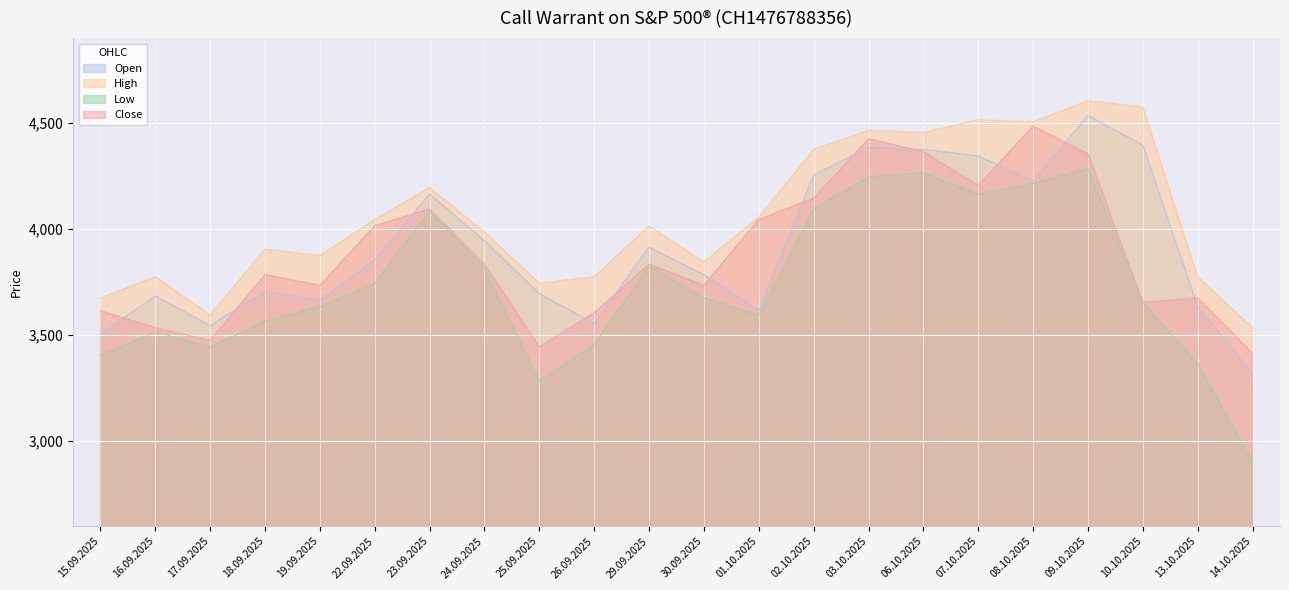

What is the sum of the Close values at 10.10.2025 and 03.10.2025?

8080